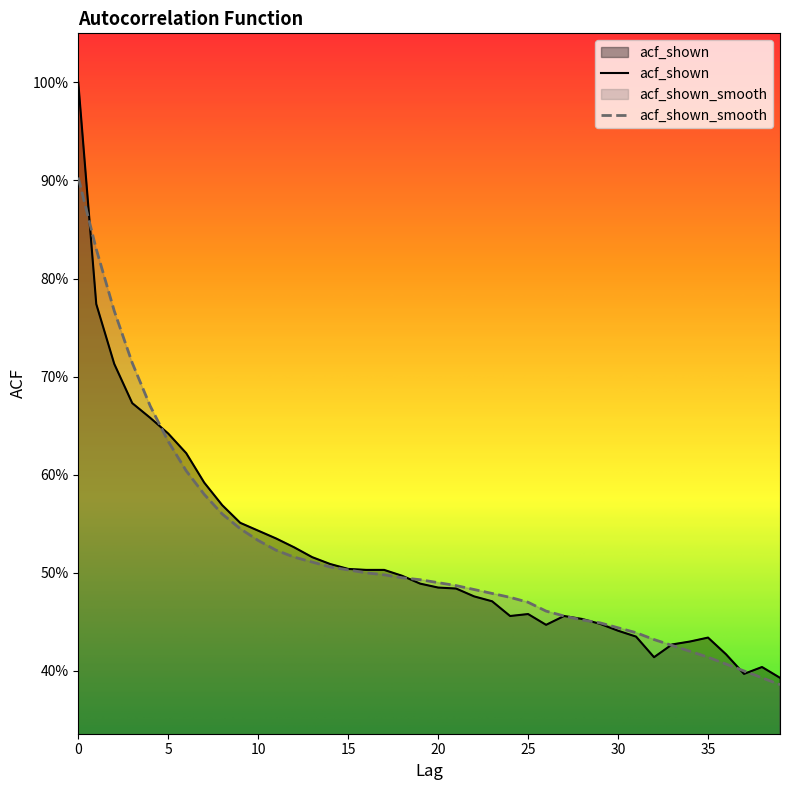

At which label is acf_shown_smooth closest to 0?

39